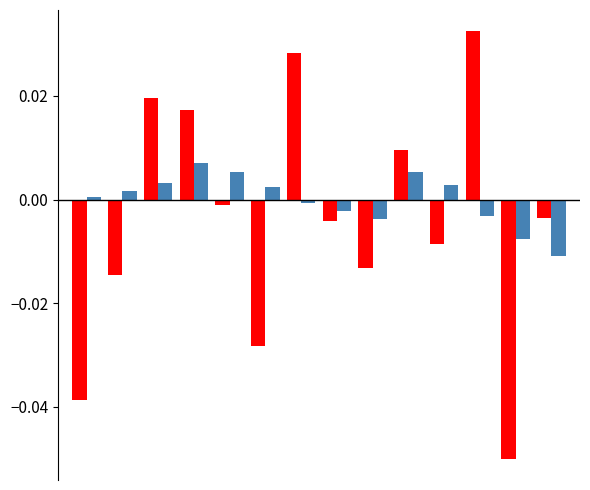

How many bars are there in each group?

2